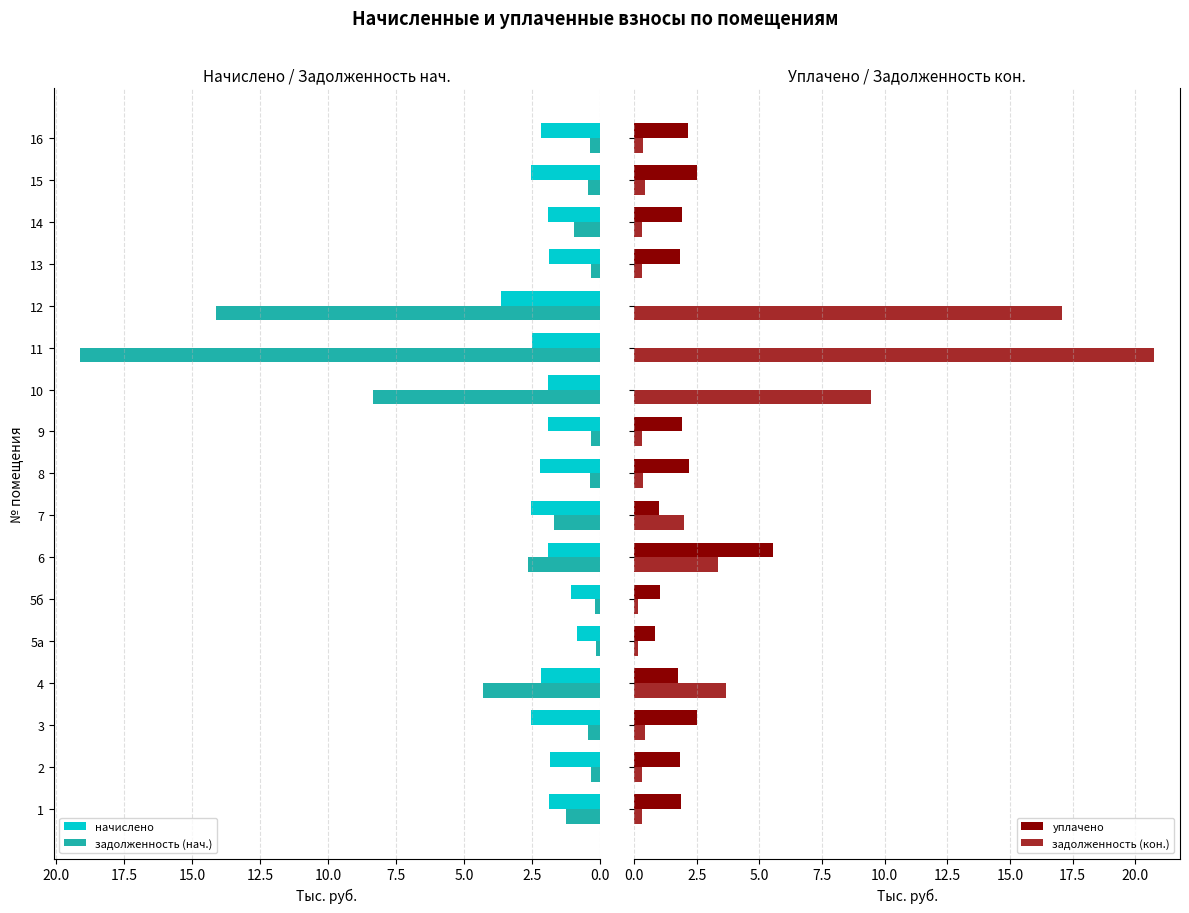

What is the difference between the maximum and second lowest values in the начислено series?

2.6